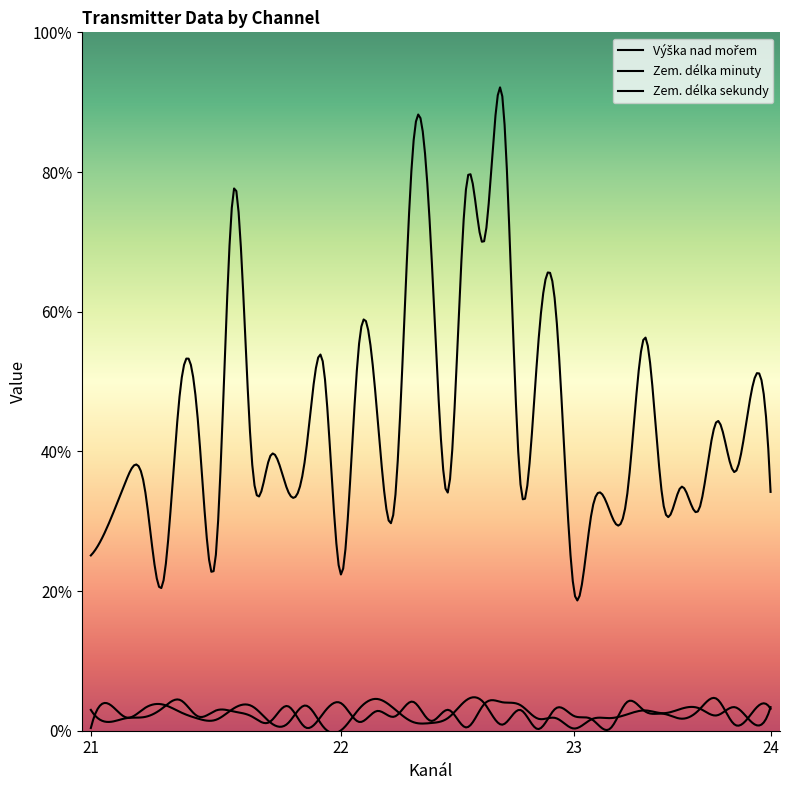

Does the chart have visible grid lines?

No